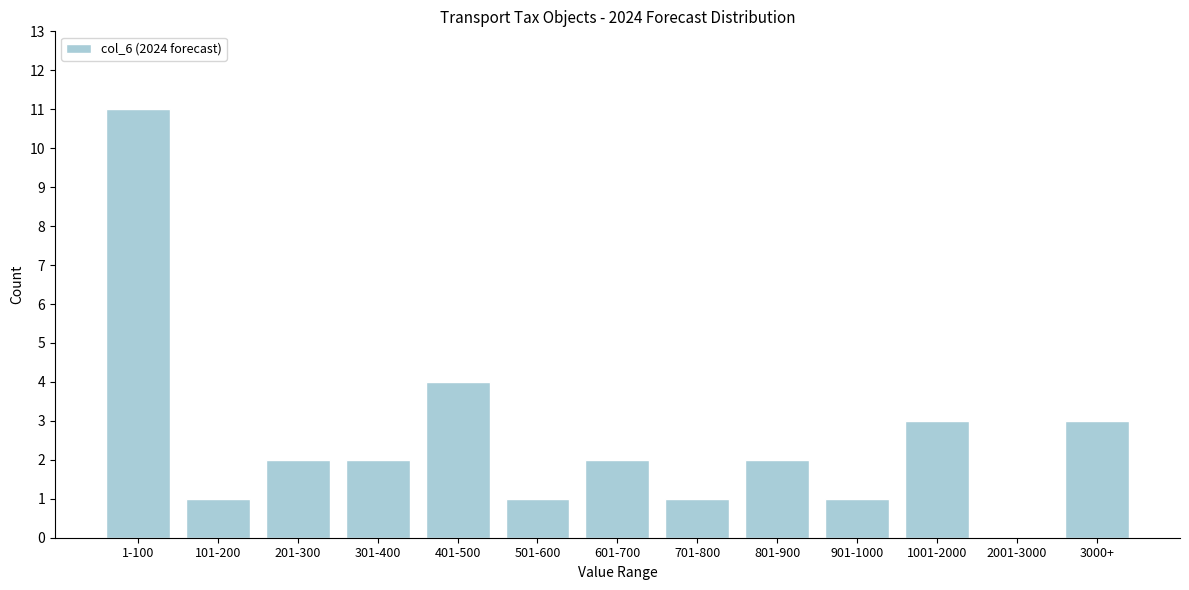

Reading left to right, transcribe all the data shown in this chart.

1-100=11	101-200=1	201-300=2	301-400=2	401-500=4	501-600=1	601-700=2	701-800=1	801-900=2	901-1000=1	1001-2000=3	2001-3000=0	3000+=3